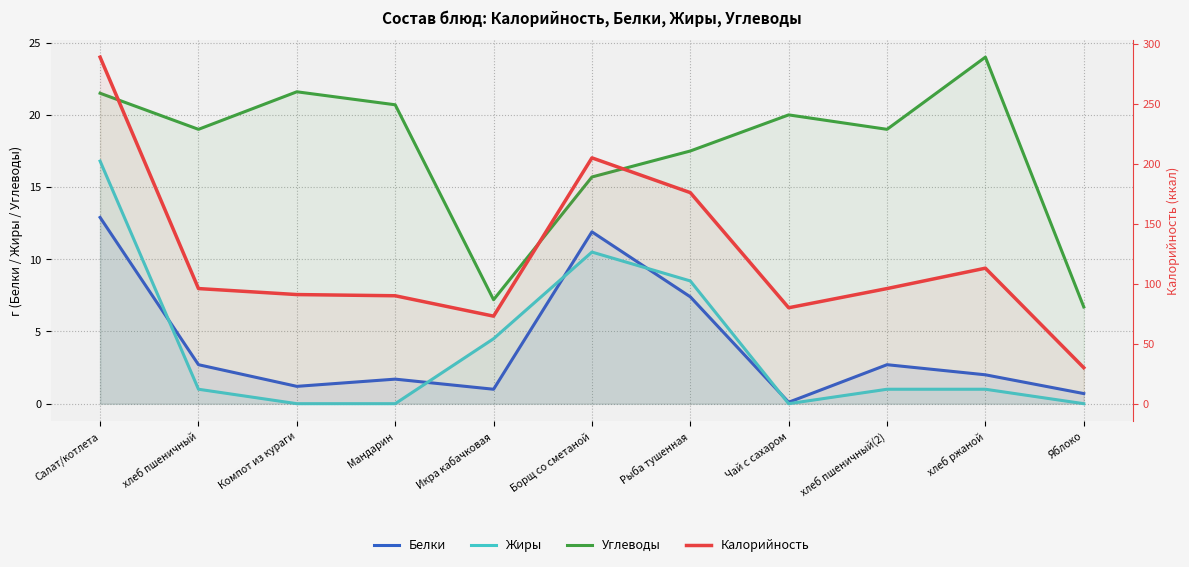

Where is the first local maximum for Калорийность?

Борщ со сметаной